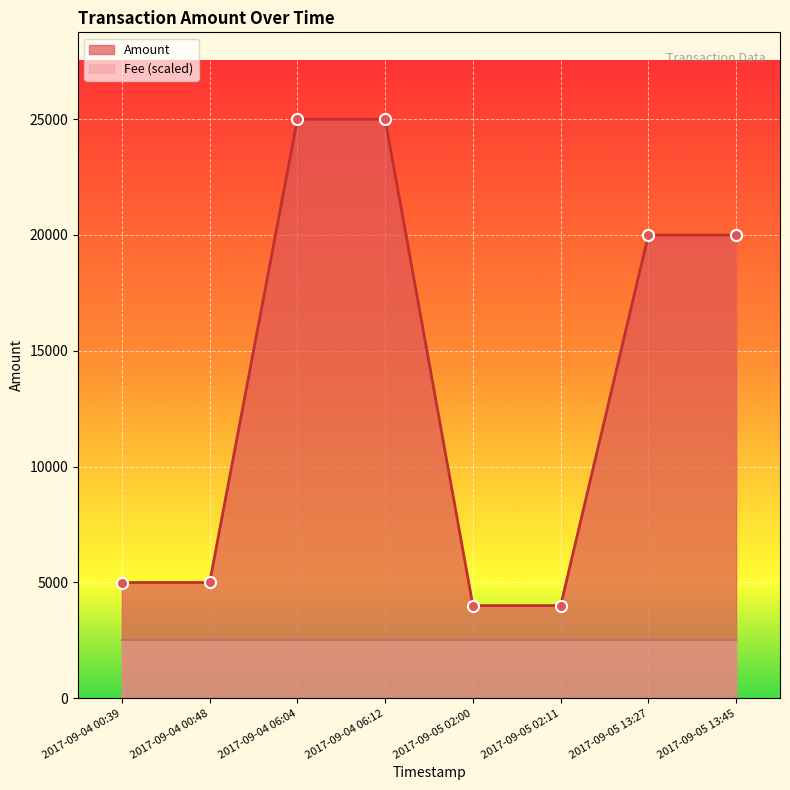

Reading left to right, transcribe all the data shown in this chart.

2017-09-04 00:39=4998.0	2017-09-04 00:48=4999.0	2017-09-04 06:04=24996.0	2017-09-04 06:12=24997.0	2017-09-05 02:00=4001.0	2017-09-05 02:11=4002.0	2017-09-05 13:27=19997.0	2017-09-05 13:45=19998.0